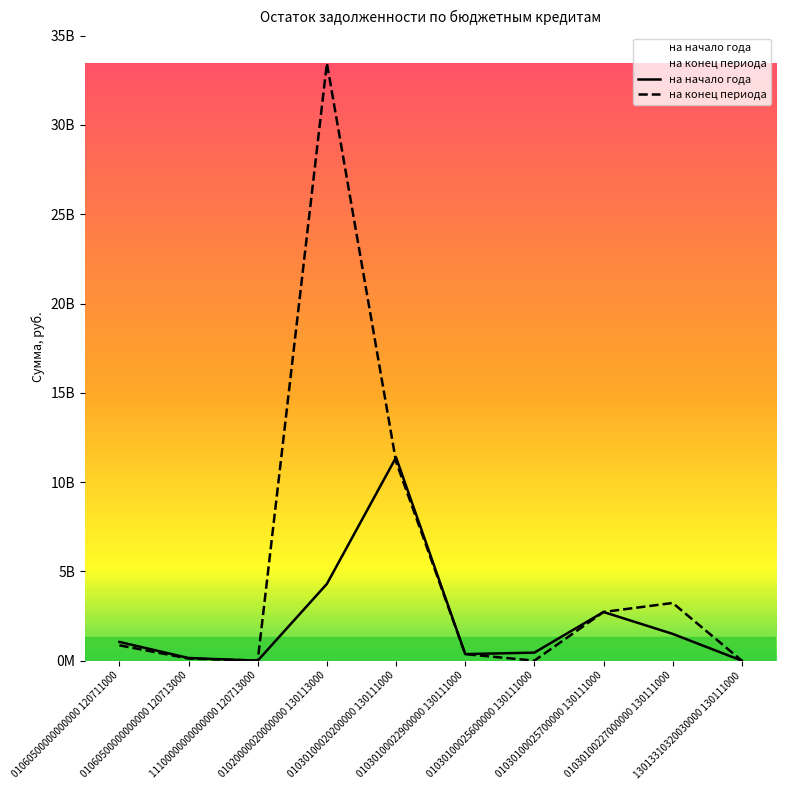

Is this an area chart (filled region under the line)?

No